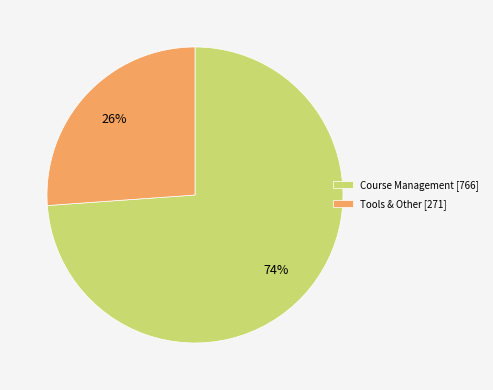

To the nearest percent, what is the difference between the largest and smallest slice percentages?

48%